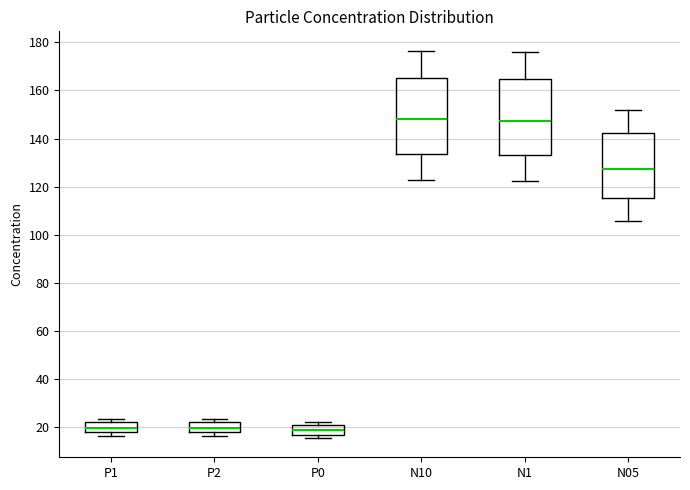

Where does the median line of the box for N1 sit on the y-axis? The values are not printed on the chart, so give them approximately, as read against the axis.

148